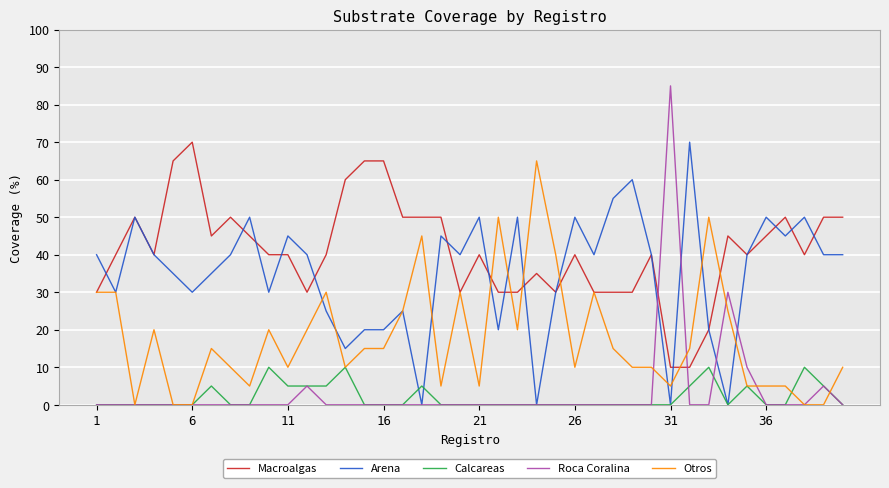

Which series has the widest spread of values?

Roca Coralina